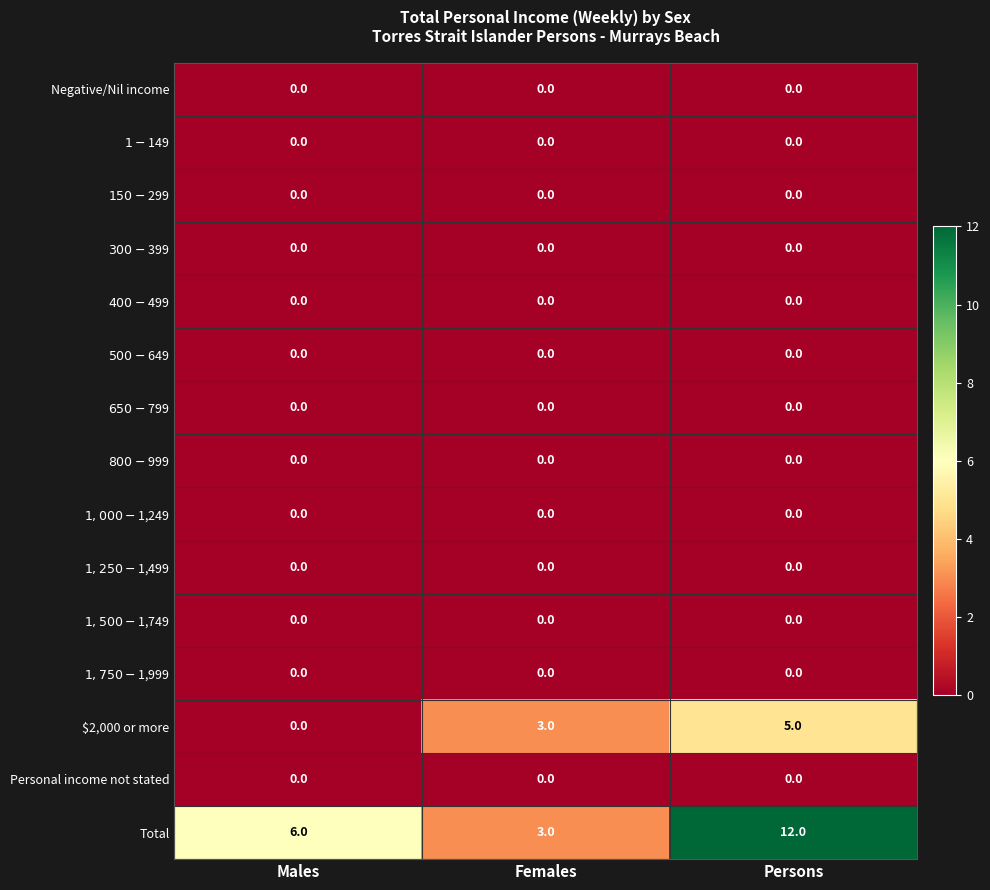

Which series has the largest total across all categories?

Total